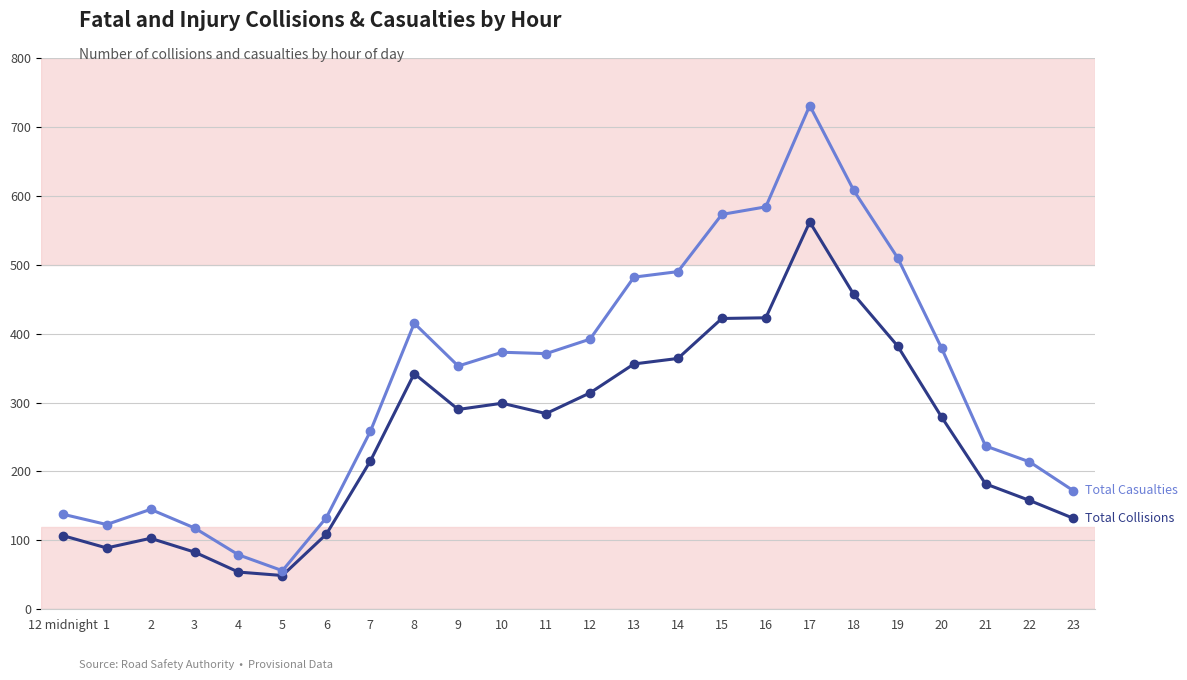

What is the total value across all series at 7?

473